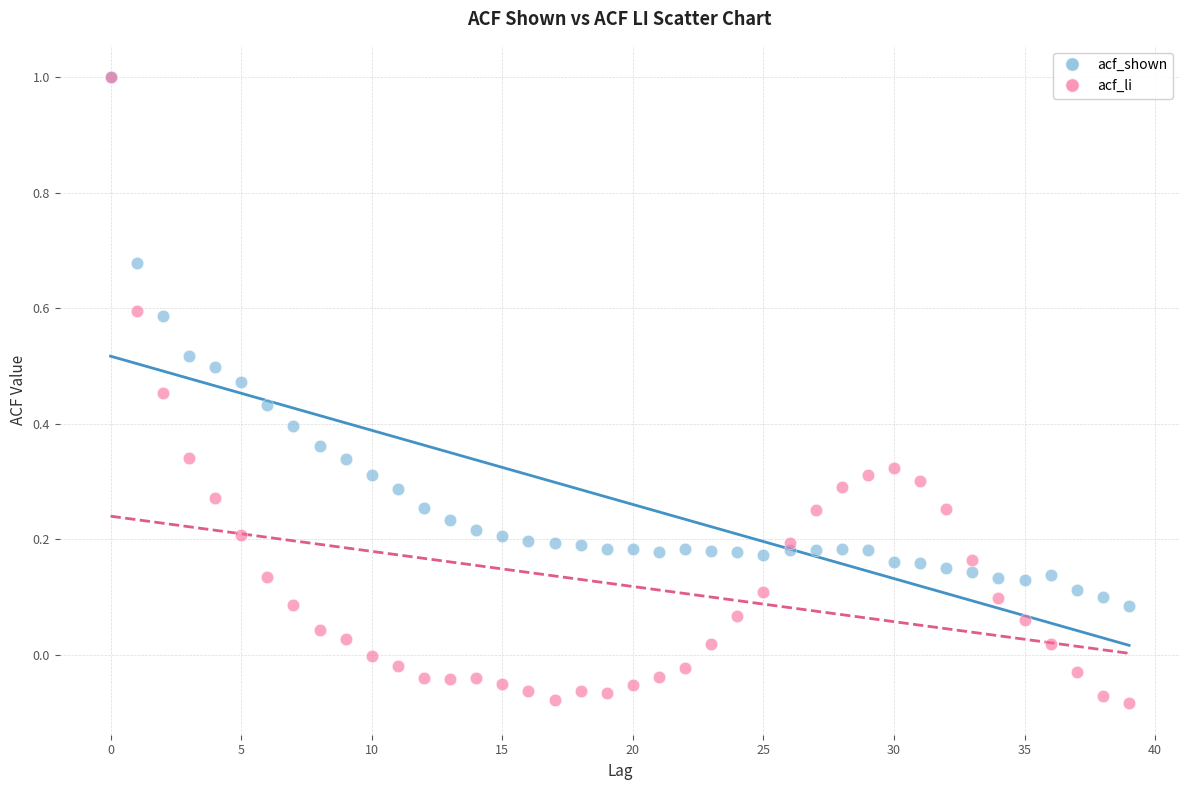

What are all the series names shown in the legend?

acf_shown, acf_li